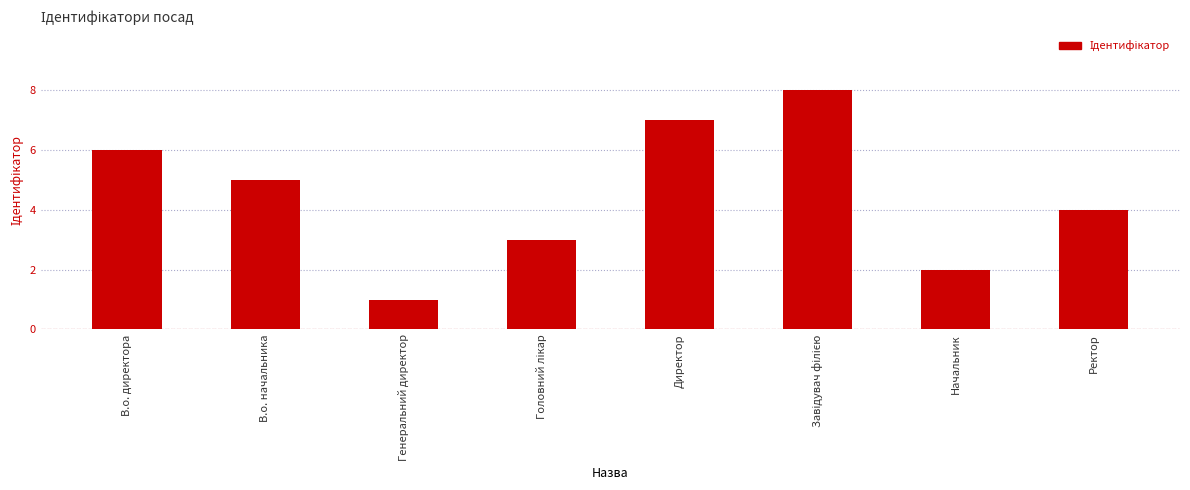

What is the label of the 7th bar from the right?

В.о. начальника